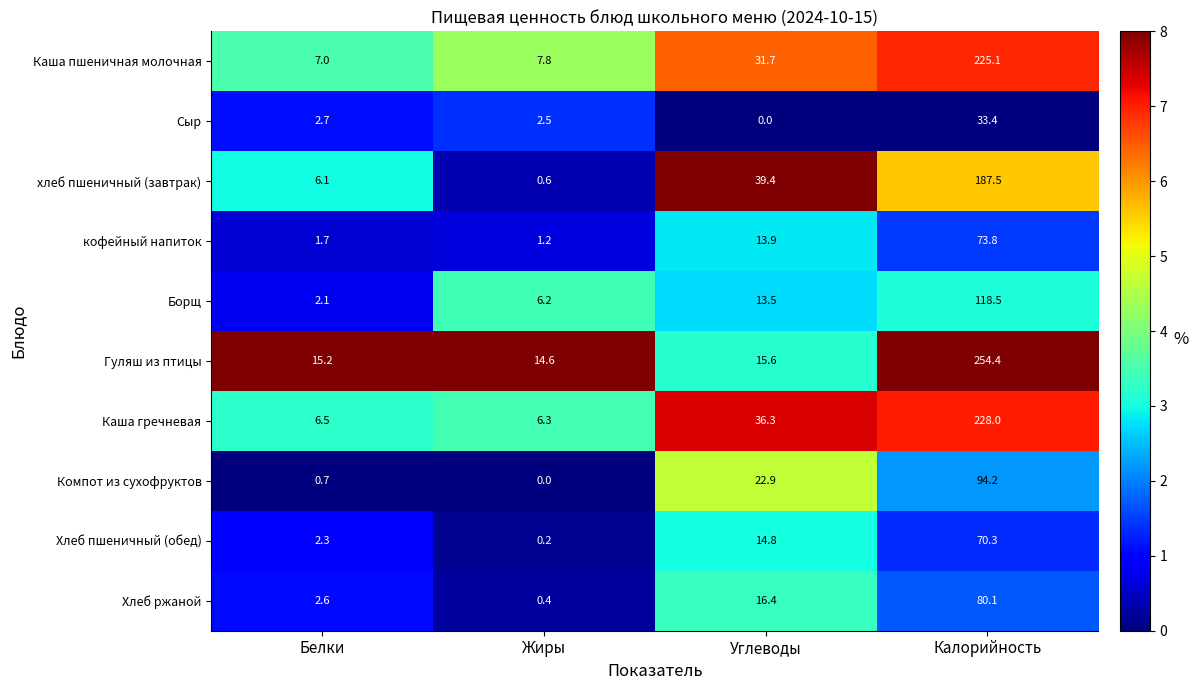

What is the total value across all series at Жиры?

39.8